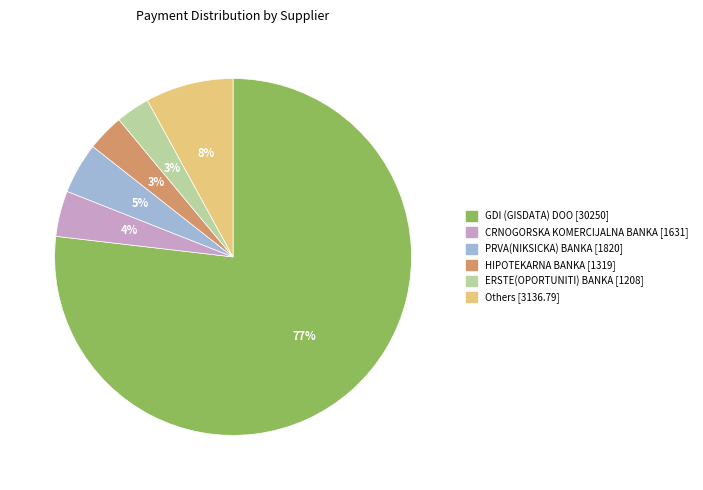

Is there a majority slice in this chart?

Yes